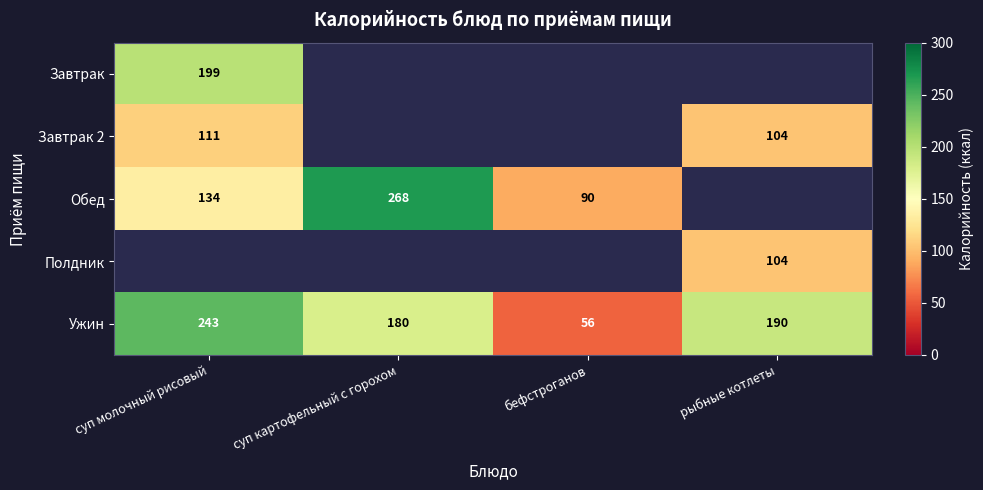

What is the sum of the Ужин values at бефстроганов and суп молочный рисовый?

299